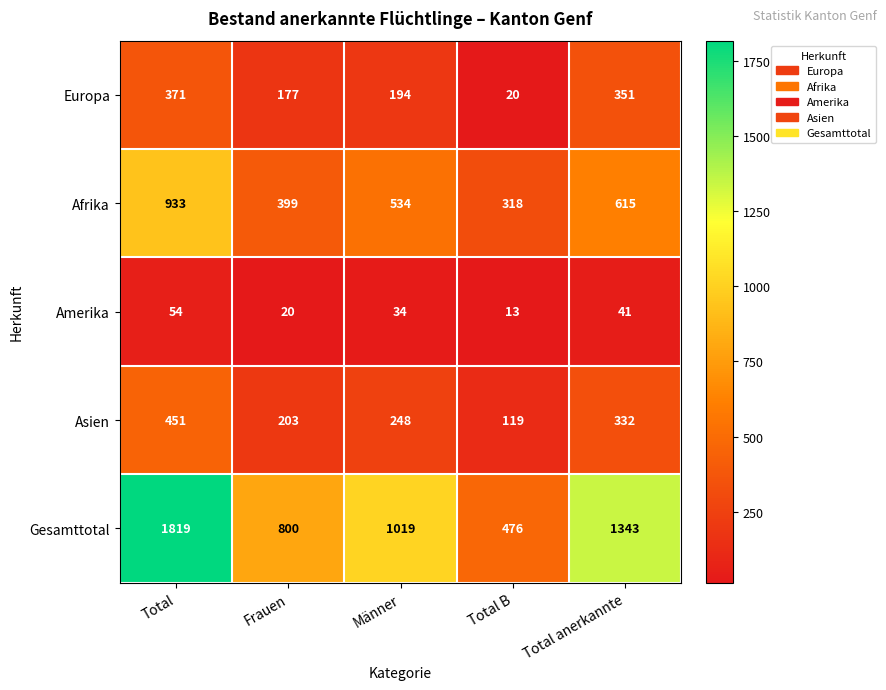

Reading right to left, transcribe all the data shown in this chart.

Europa: Total anerkannte=351	Total B=20	Männer=194	Frauen=177	Total=371
Afrika: Total anerkannte=615	Total B=318	Männer=534	Frauen=399	Total=933
Amerika: Total anerkannte=41	Total B=13	Männer=34	Frauen=20	Total=54
Asien: Total anerkannte=332	Total B=119	Männer=248	Frauen=203	Total=451
Gesamttotal: Total anerkannte=1343	Total B=476	Männer=1019	Frauen=800	Total=1819